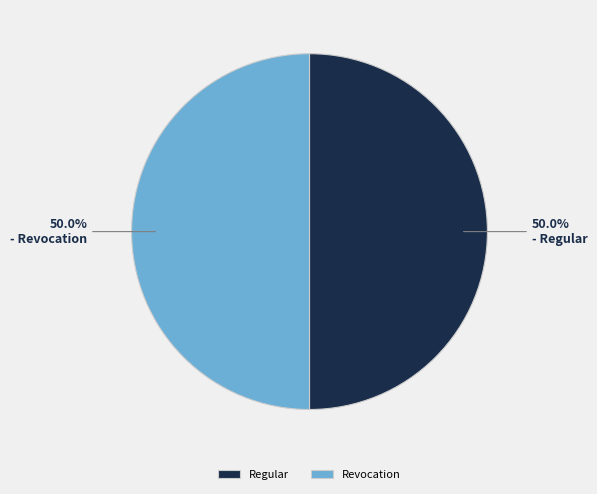

Combined, do Regular and Revocation account for over 50%?

Yes